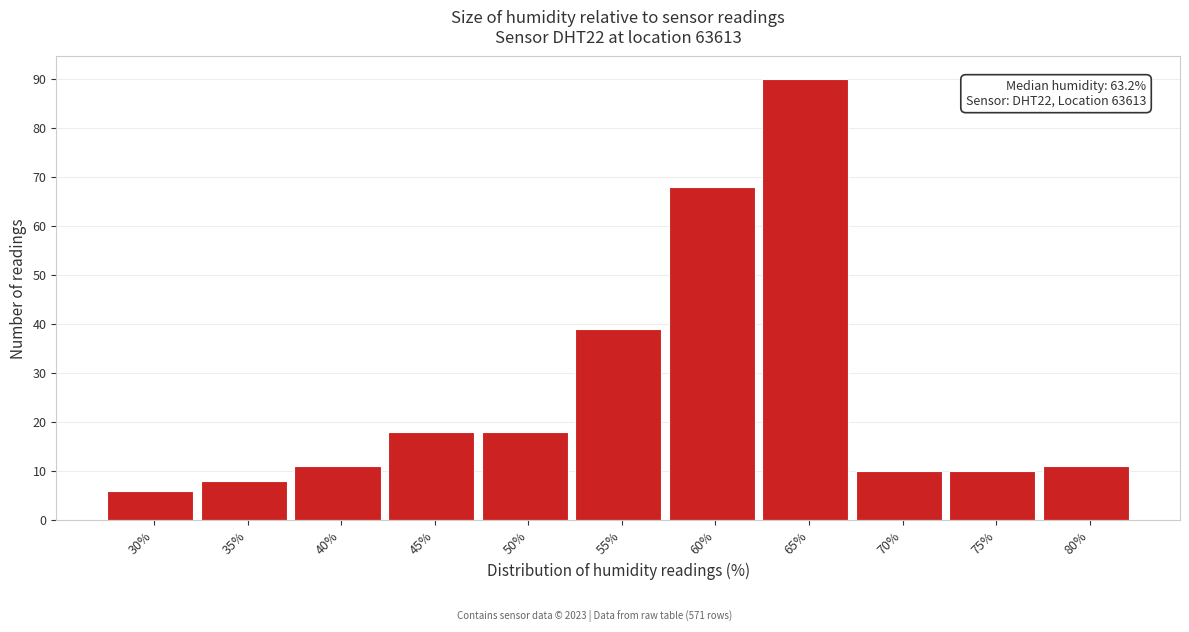

Reading right to left, transcribe all the data shown in this chart.

80%=11	75%=10	70%=10	65%=90	60%=68	55%=39	50%=18	45%=18	40%=11	35%=8	30%=6